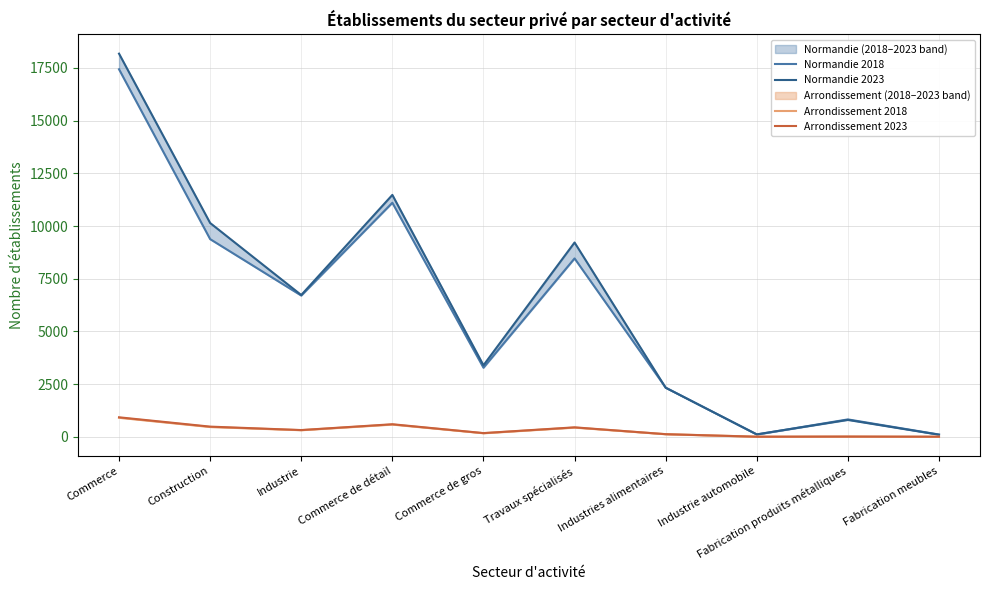

What value does the Normandie 2023 series have at Industrie automobile, to the nearest 50?

100